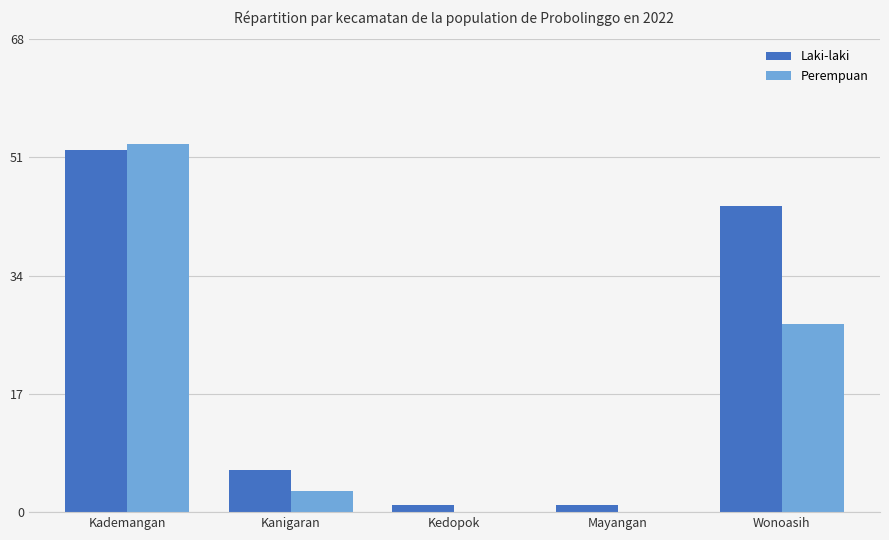

Reading right to left, transcribe all the data shown in this chart.

Laki-laki: Wonoasih=44	Mayangan=1	Kedopok=1	Kanigaran=6	Kademangan=52
Perempuan: Wonoasih=27	Mayangan=0	Kedopok=0	Kanigaran=3	Kademangan=53